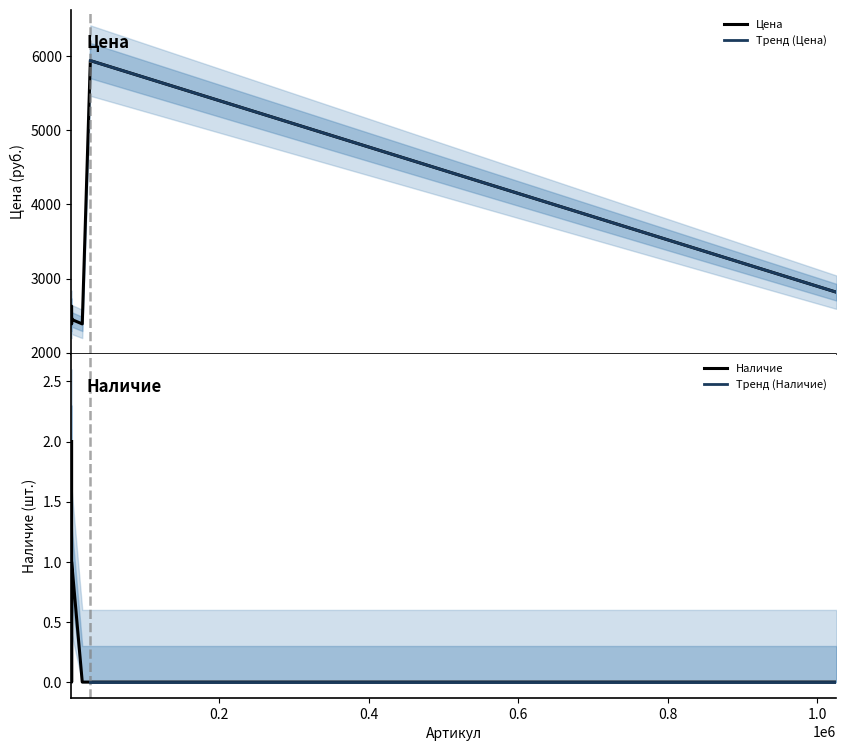

What is the difference between the maximum and second lowest values in the Наличие series?

2